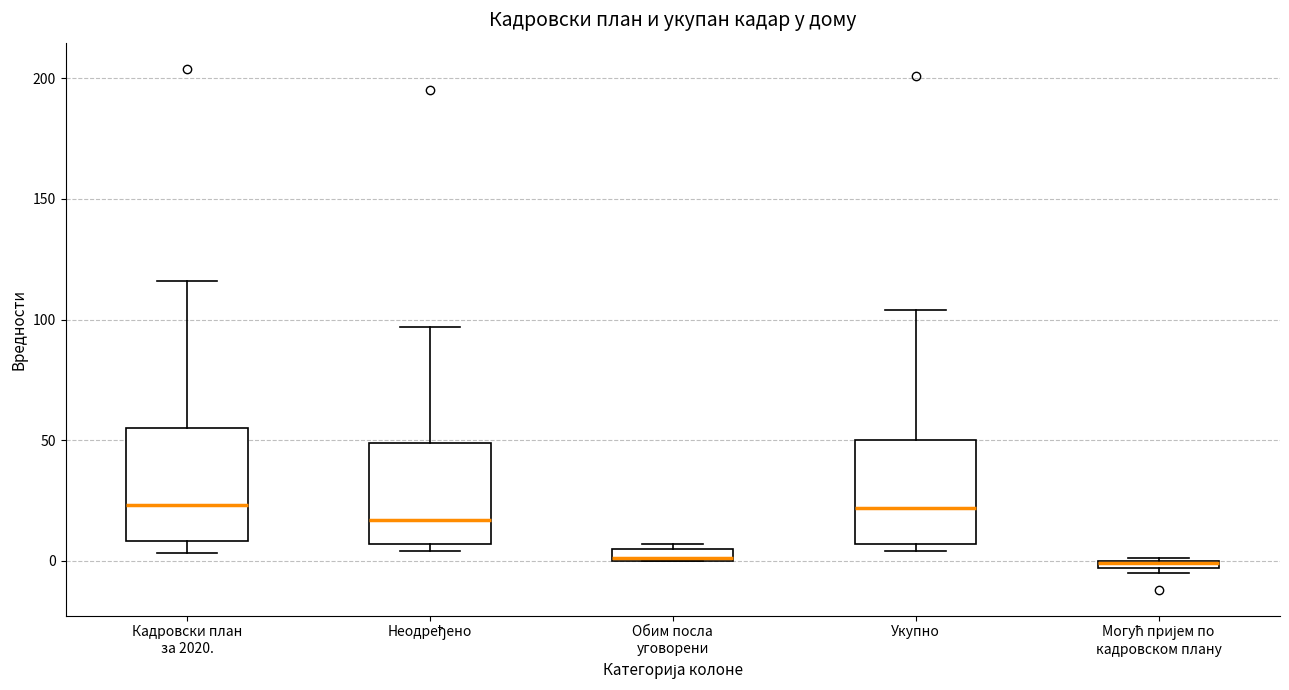

Where does the median line of the box for Кадровски план за 2020. sit on the y-axis? The values are not printed on the chart, so give them approximately, as read against the axis.

25